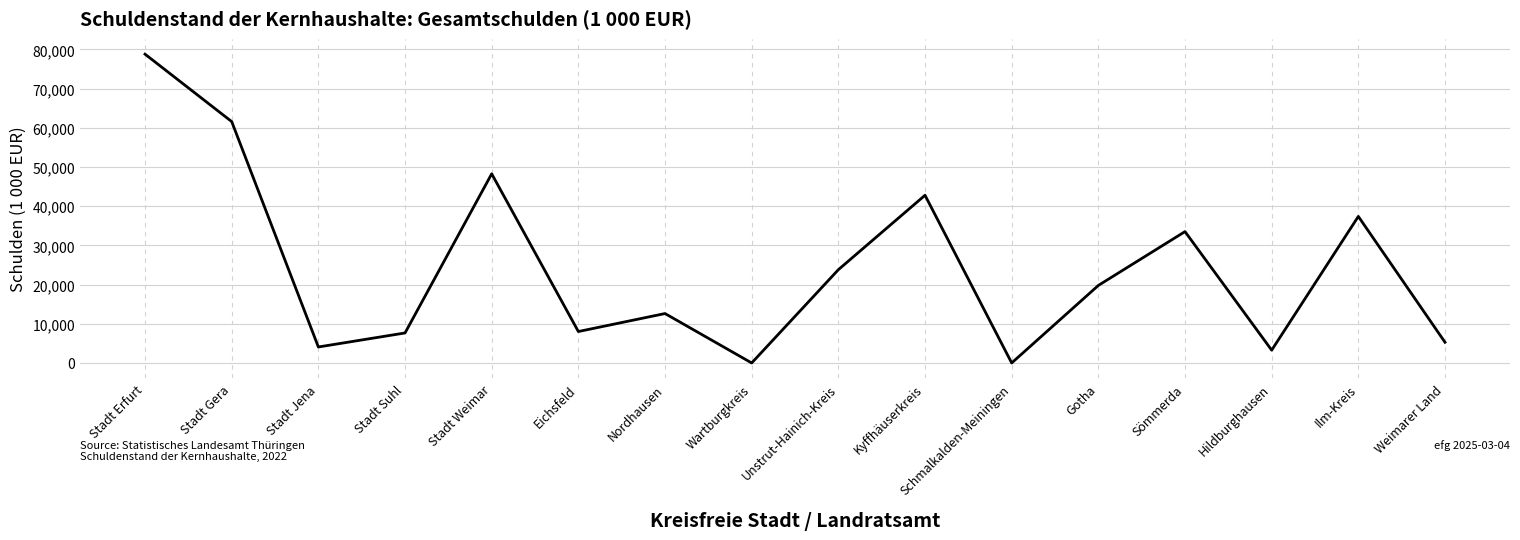

What is the change in value from Kyffhäuserkreis to Sömmerda?

-9275.9